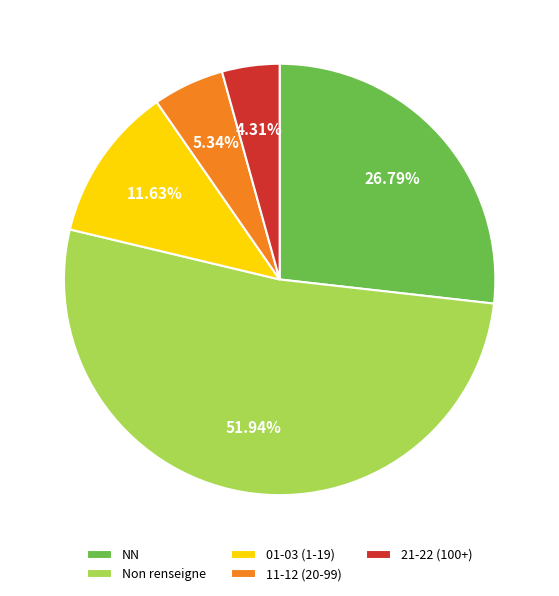

Which slice is the largest?

Non renseigne